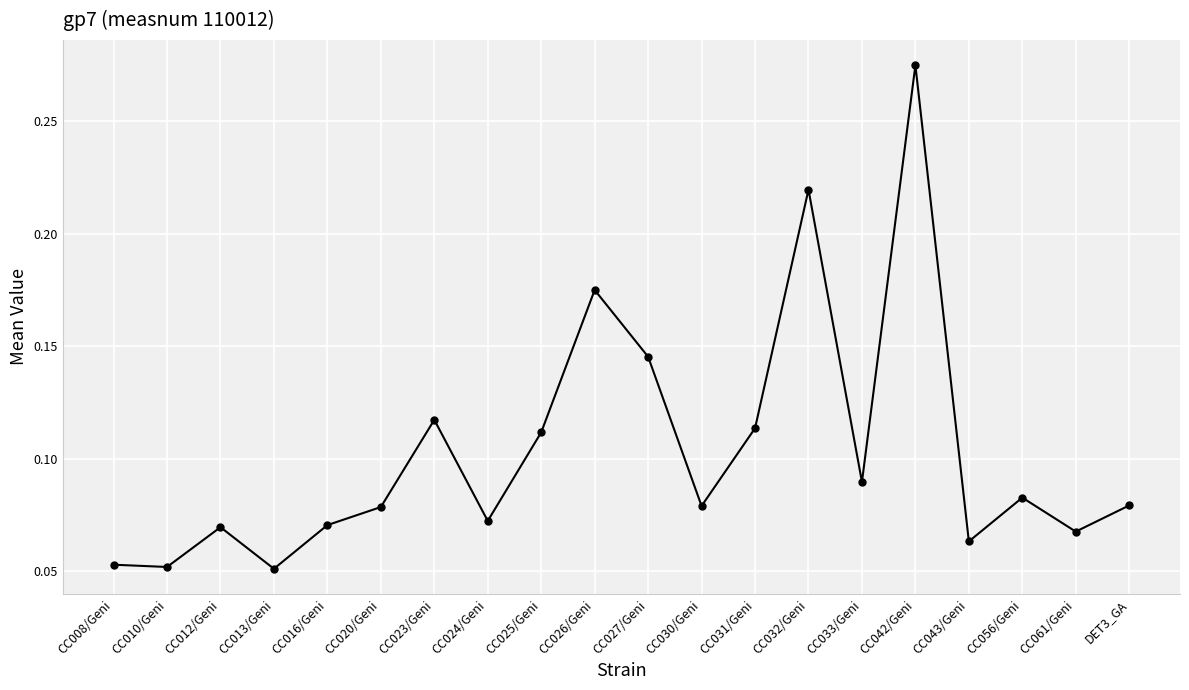

What is the sum of all values?

2.1